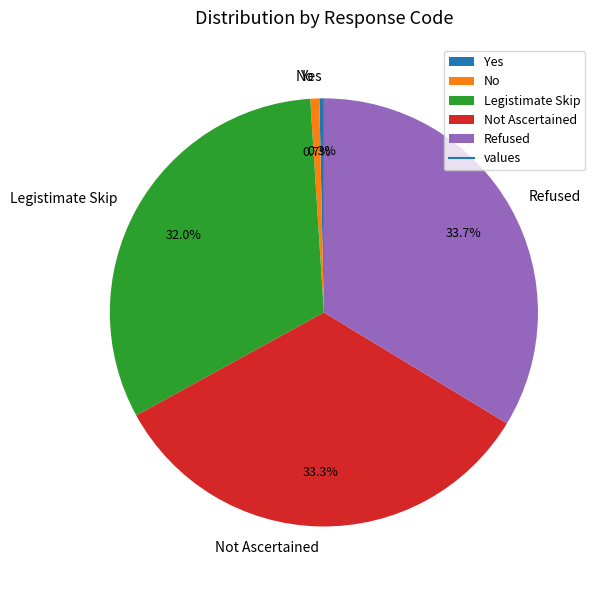

How many segments does this pie chart have?

5